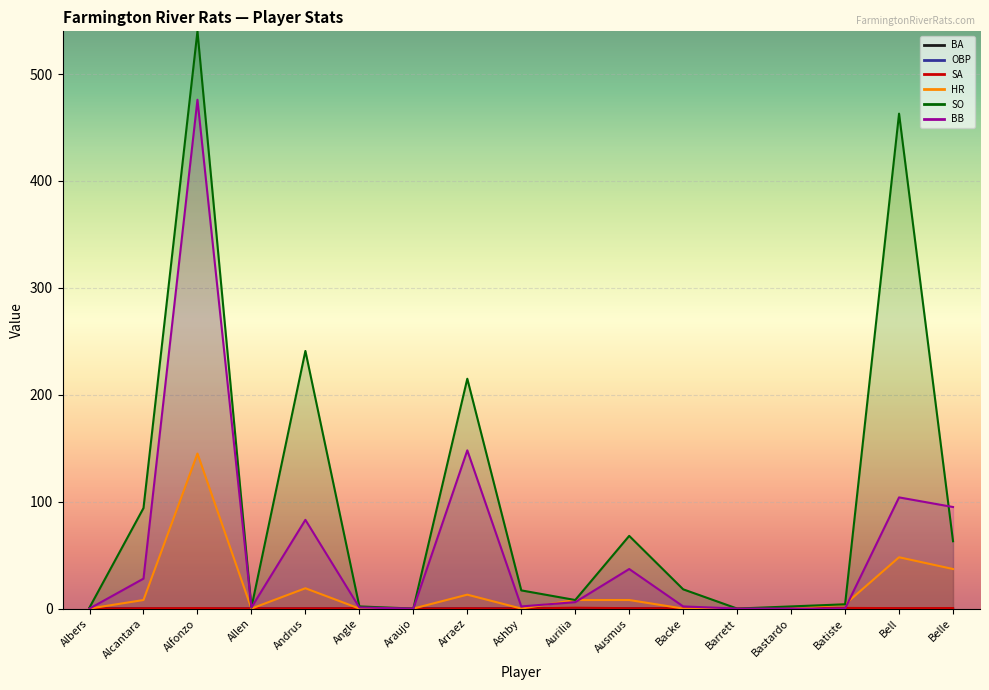

What is the average value of the BB series?

57.8